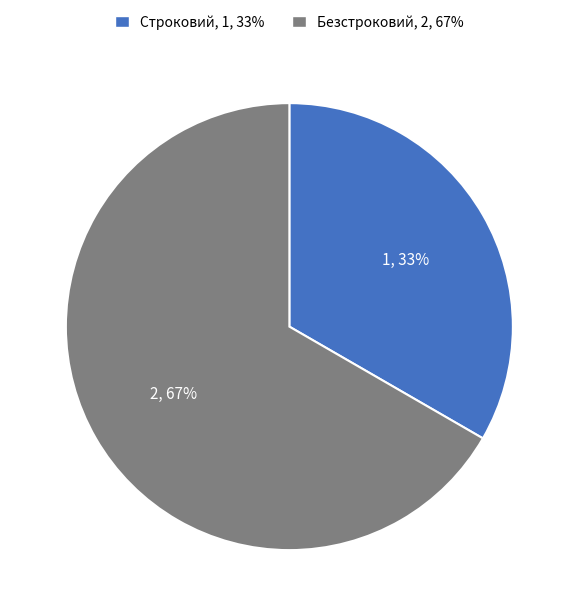

Count the number of slices in the pie.

2